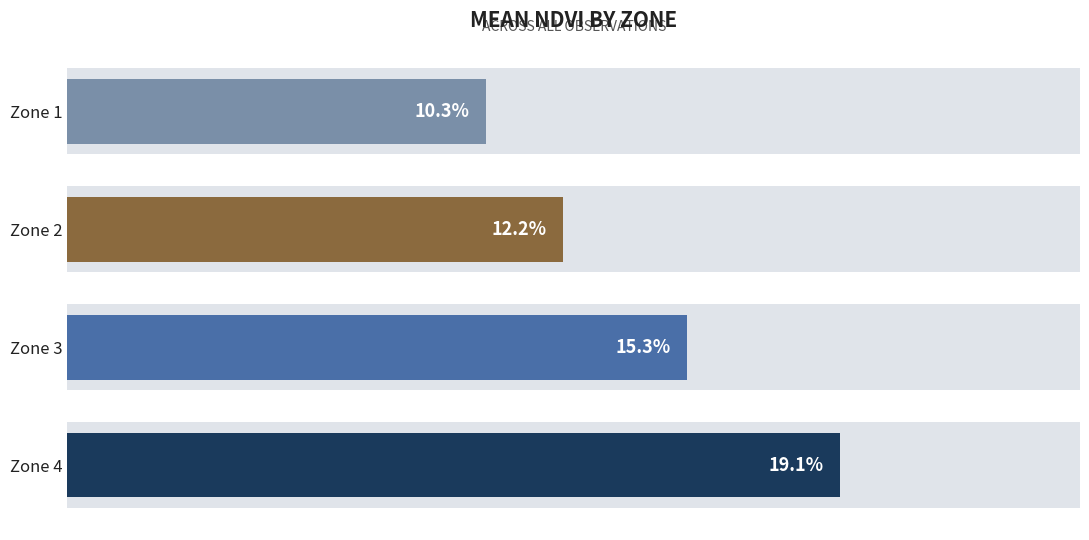

The value at Zone 2 is 0.1. True or false?

False